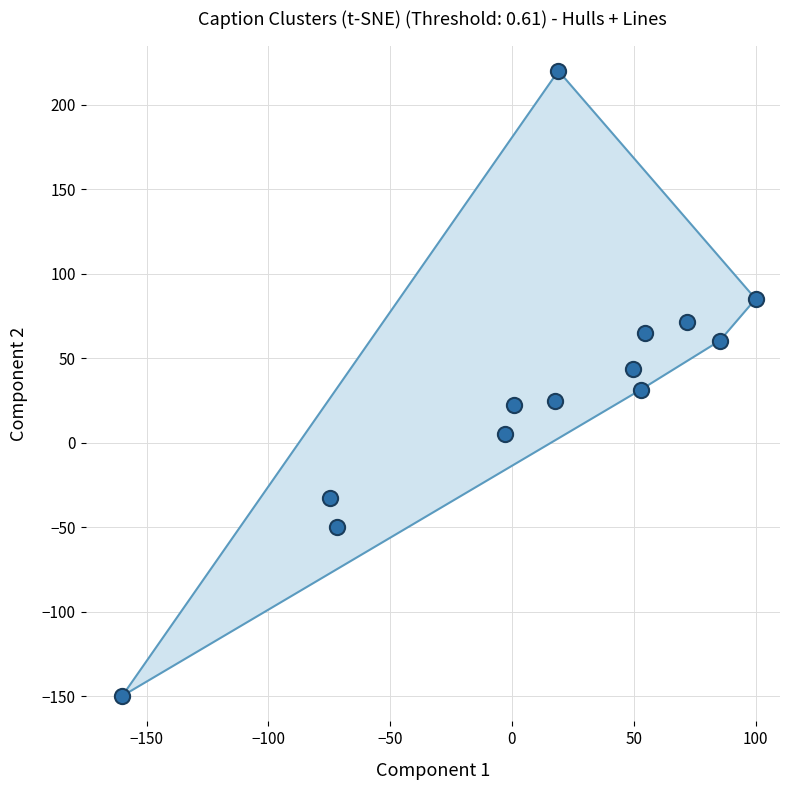

What is the range of Y values (max minus min)?

370.0